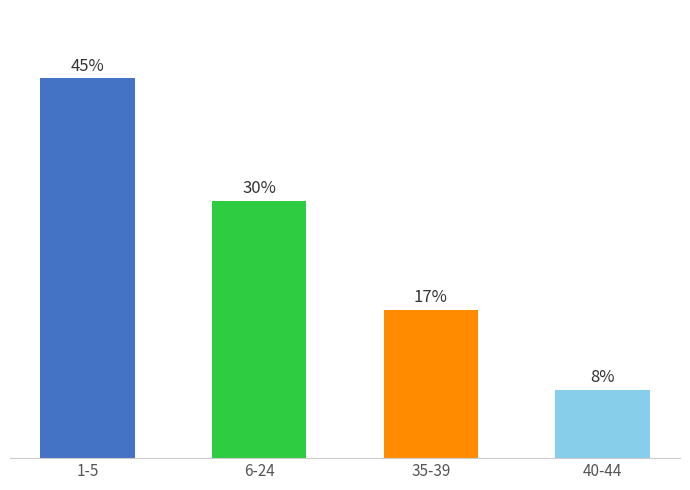

Does the chart contain any negative values?

No